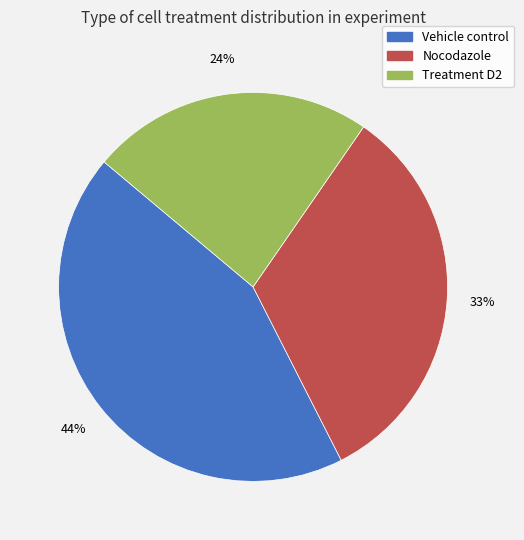

How many segments does this pie chart have?

3